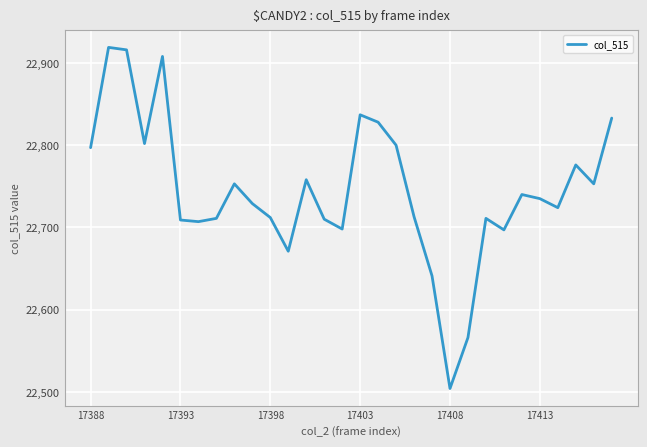

What is the minimum value shown in the chart?

22504